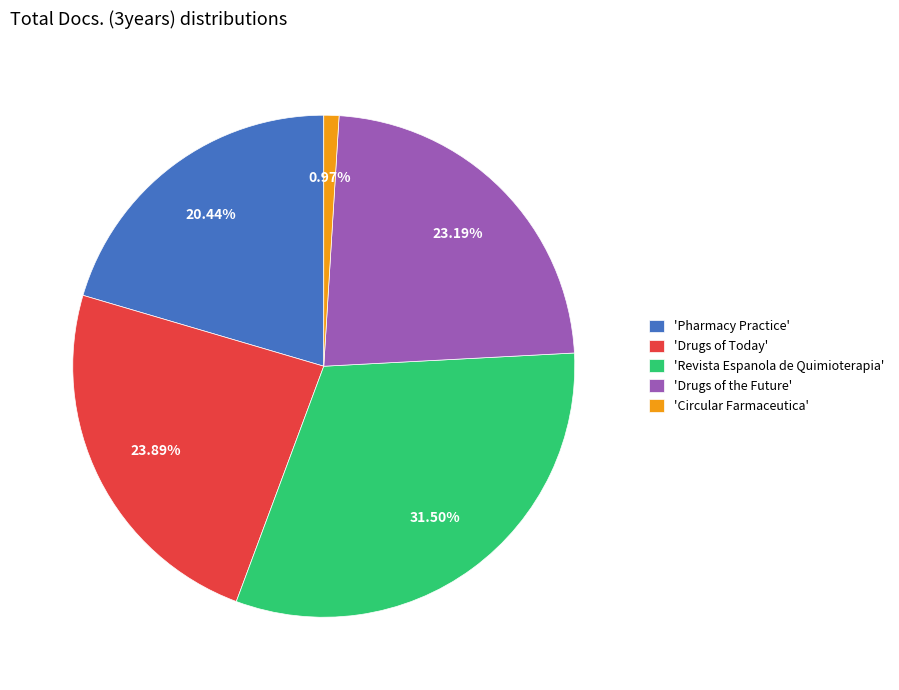

What is the ratio of the value at 'Drugs of Today' to the value at 'Pharmacy Practice'?

1.2